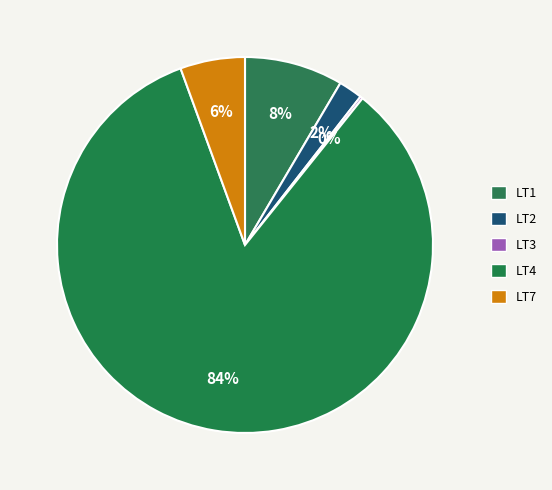

Which category has the biggest portion of the pie?

LT4